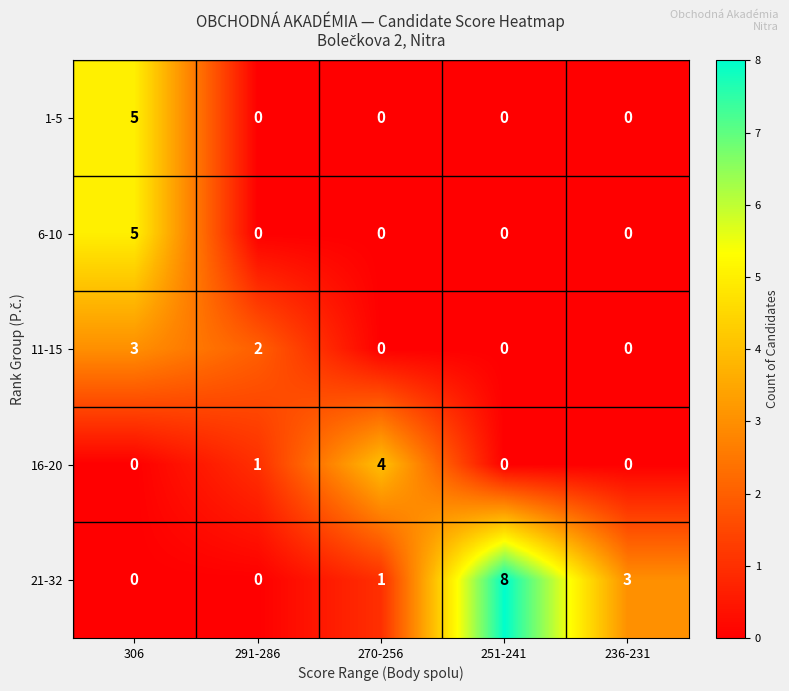

The value of 16-20 at 306 is 2. True or false?

False